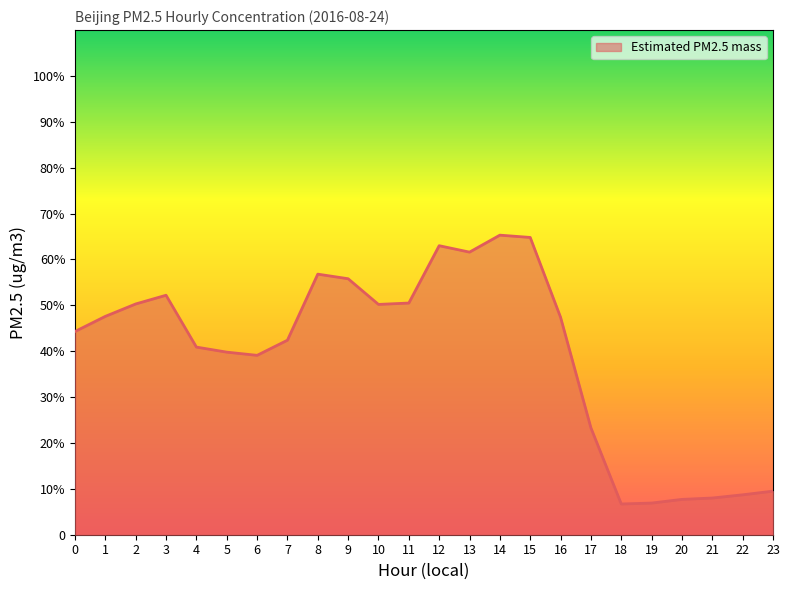

Does the chart display data point markers on the line(s)?

No